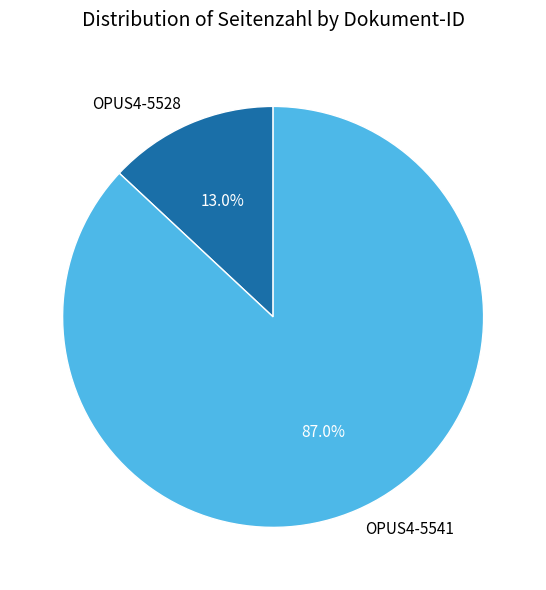

What is the total percentage of OPUS4-5541 and OPUS4-5528?

100.0%